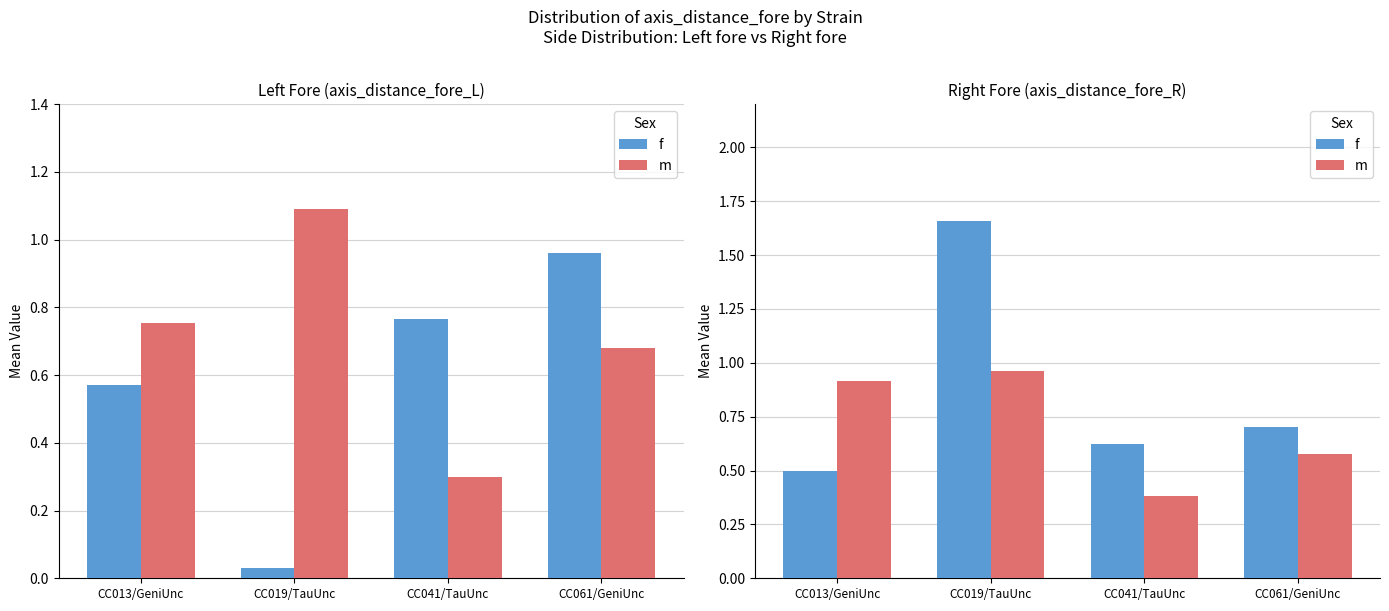

What is the average value of the m series?

0.7